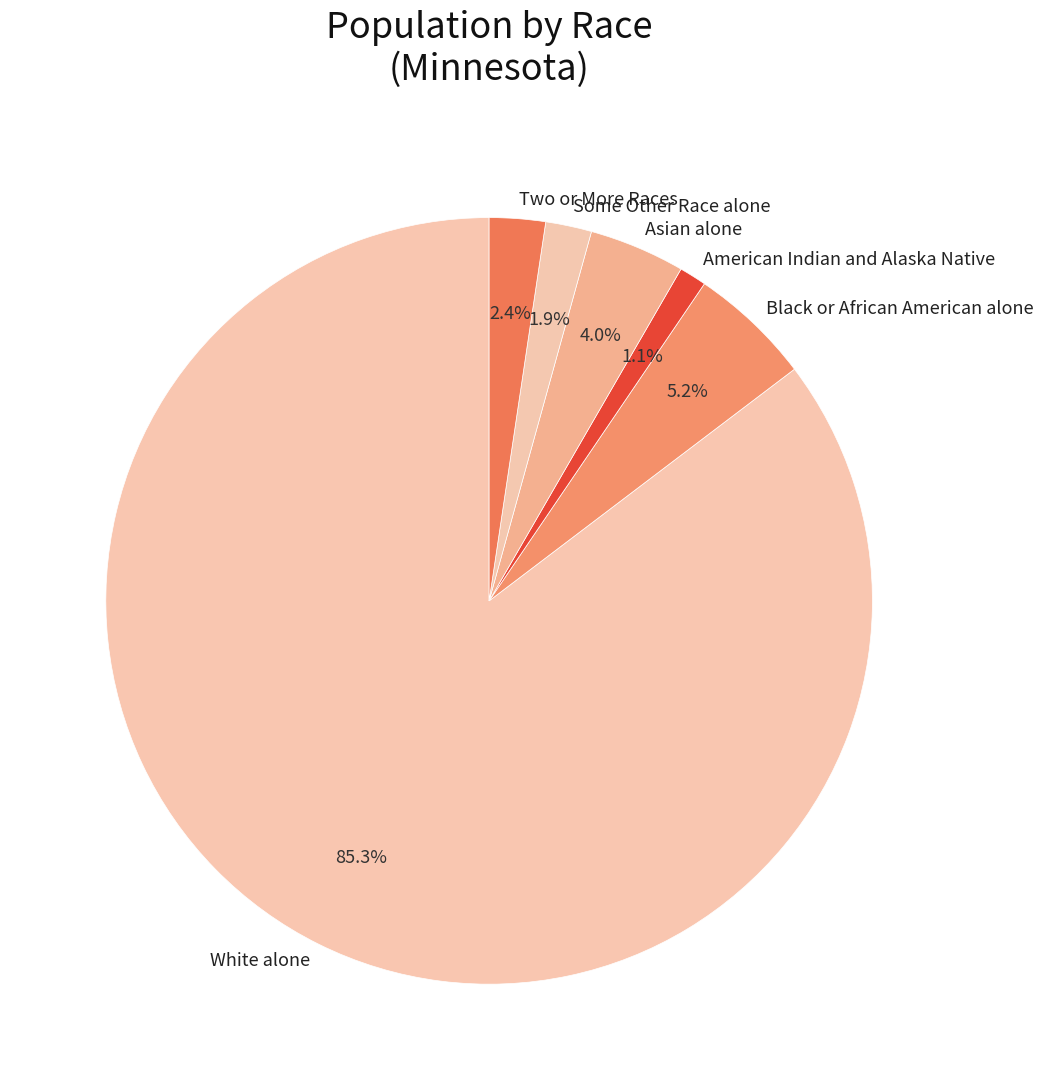

How many segments does this pie chart have?

6